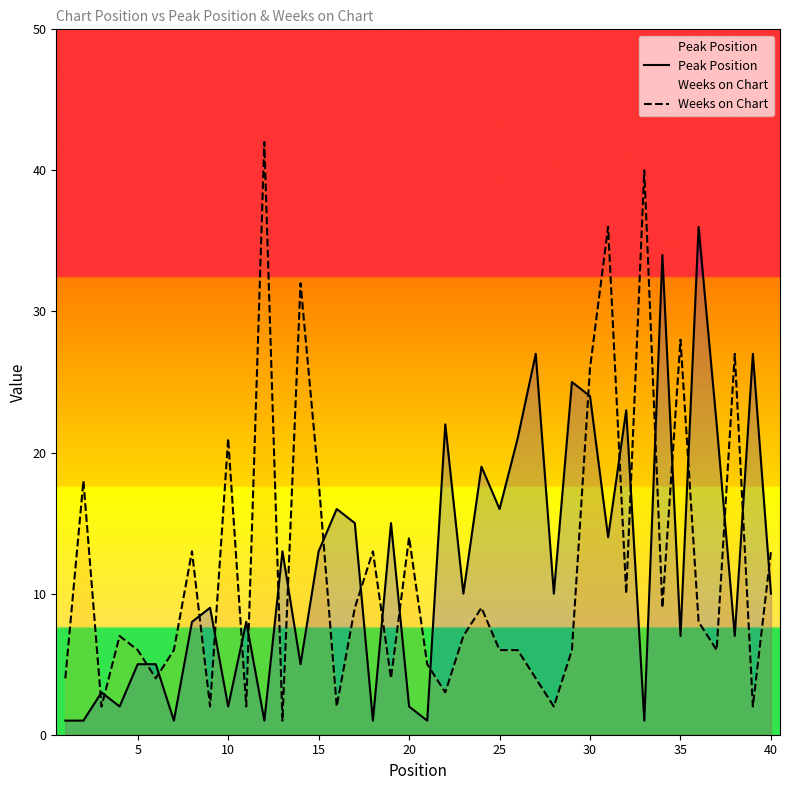

What is the highest value of the Peak Position series?

36